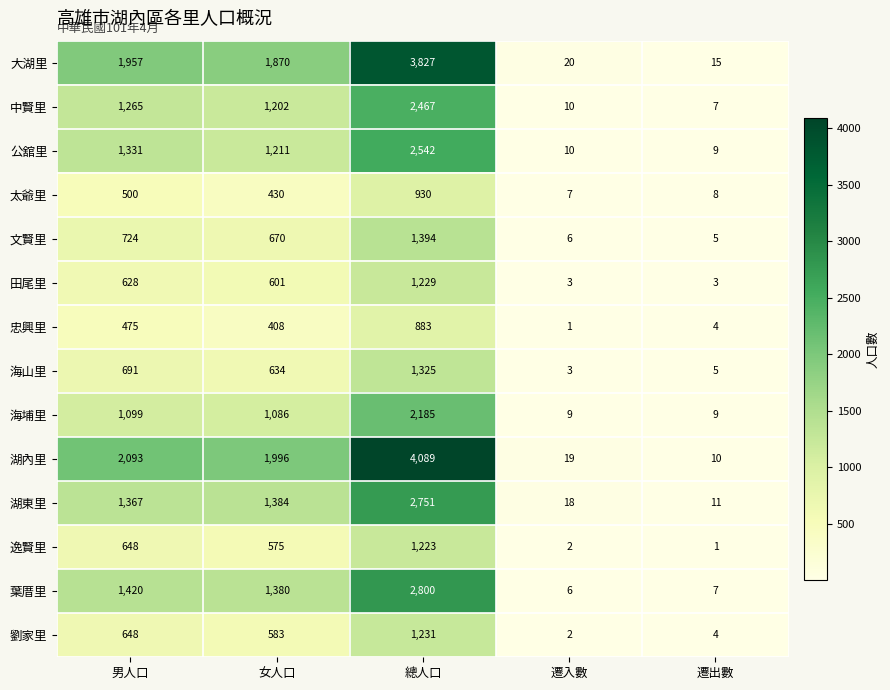

Which series has the largest total across all categories?

湖內里